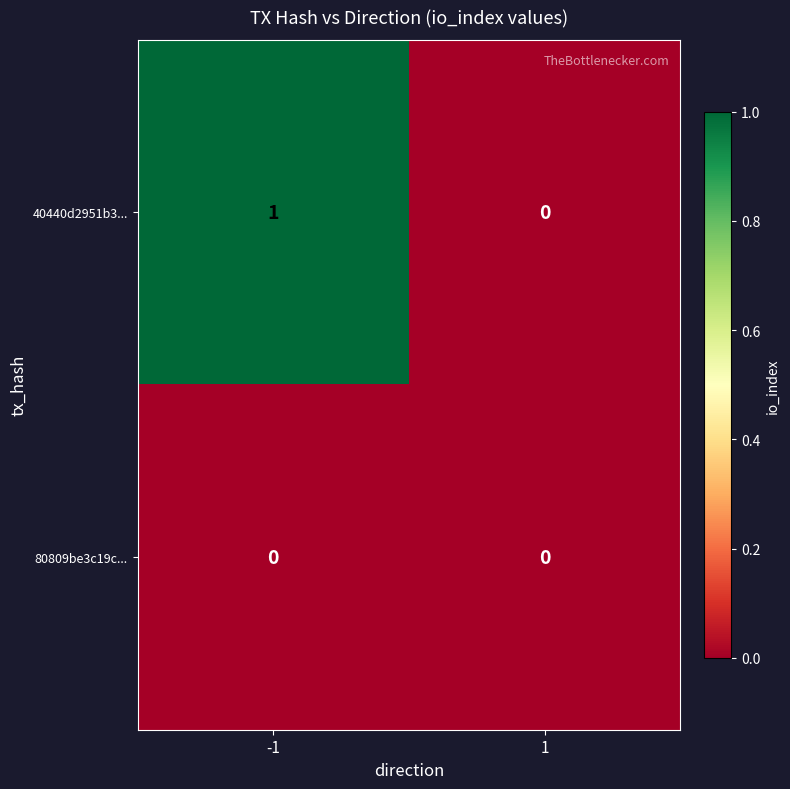

Reading left to right, transcribe all the data shown in this chart.

40440d2951b3...: 1	0
80809be3c19c...: 0	0